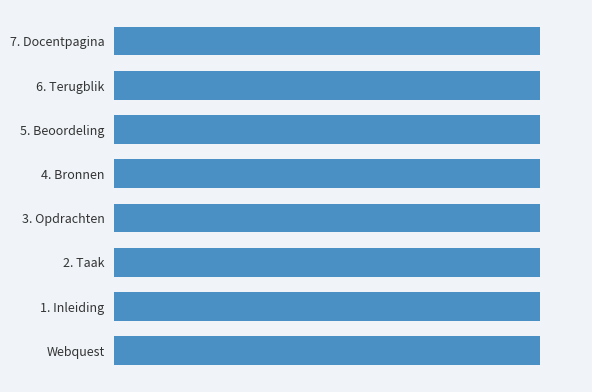

Are the bars horizontal?

Yes